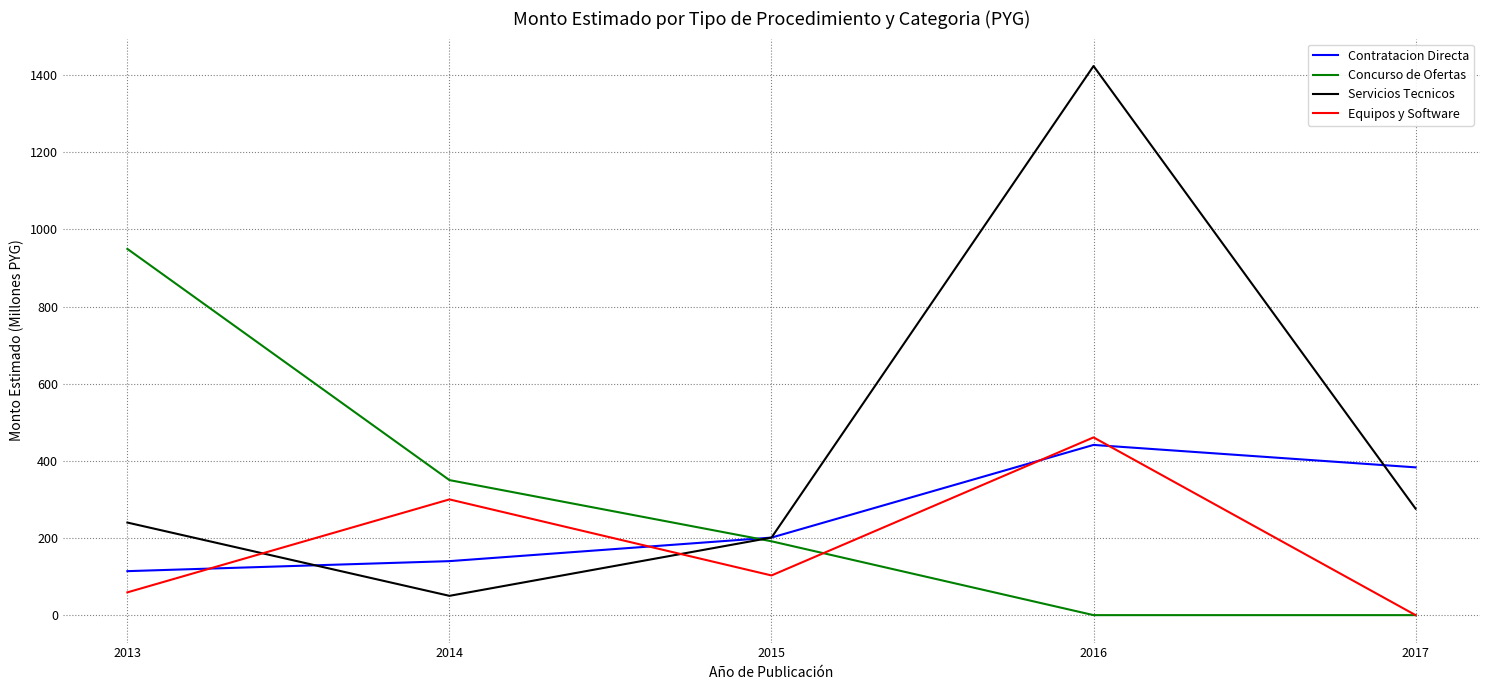

What is the difference between the maximum and minimum values in the Concurso de Ofertas series?

949.3